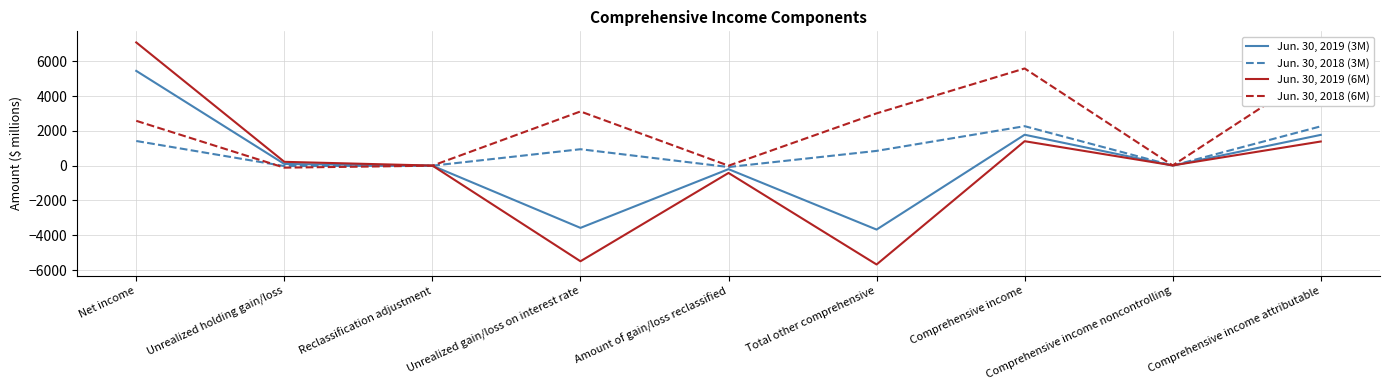

Where does the Jun. 30, 2019 (6M) series first go above 17?

Net income